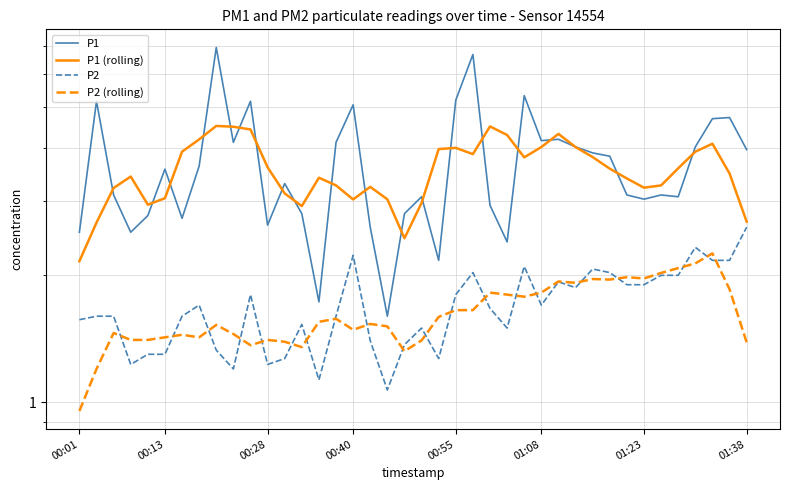

True or false: P2 (rolling) has a value of 2.1 at 00:13.

False